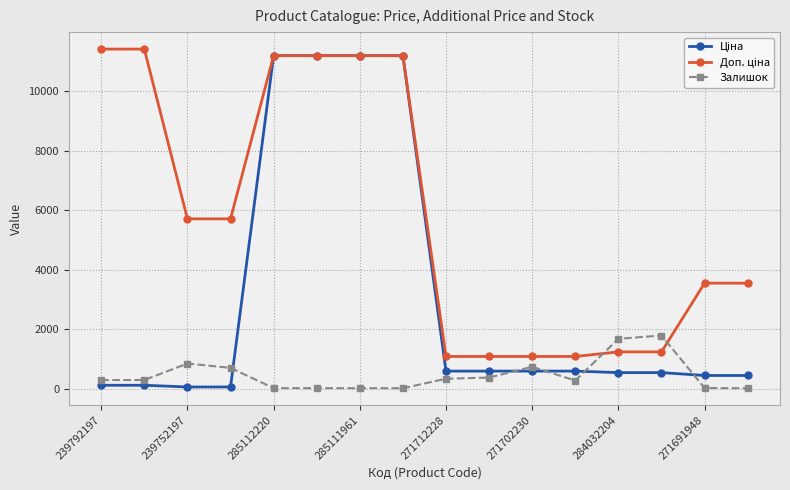

What is the maximum value shown in the chart?

11410.0